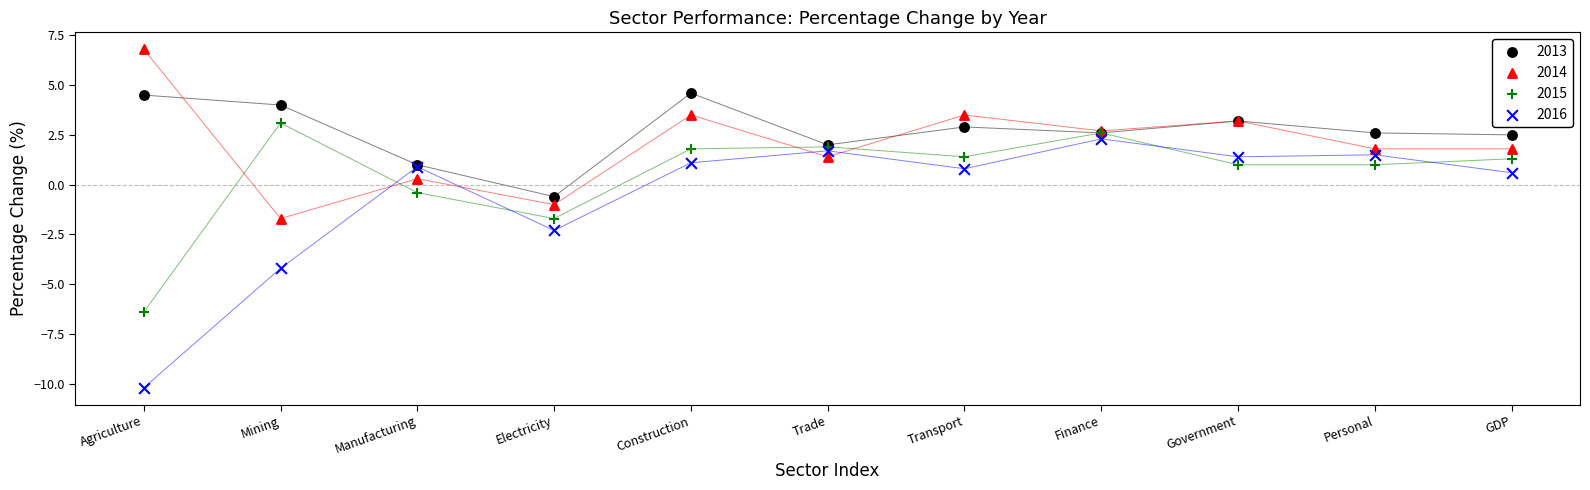

What are all the series names shown in the legend?

2013, 2014, 2015, 2016